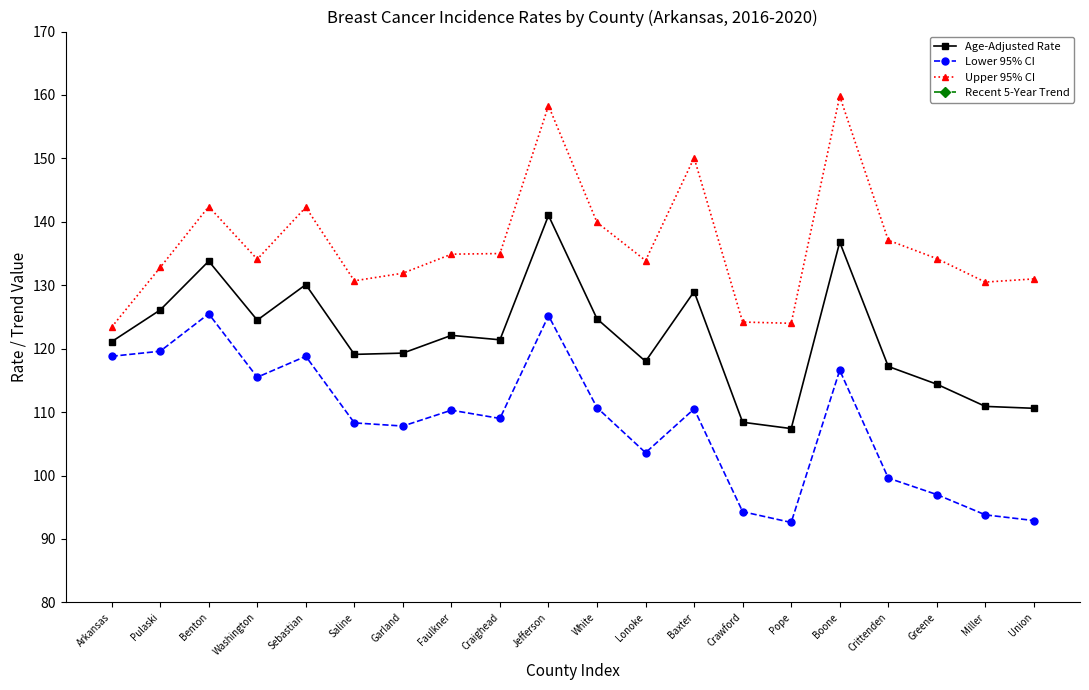

Read the Upper 95% CI value at Washington.

134.1